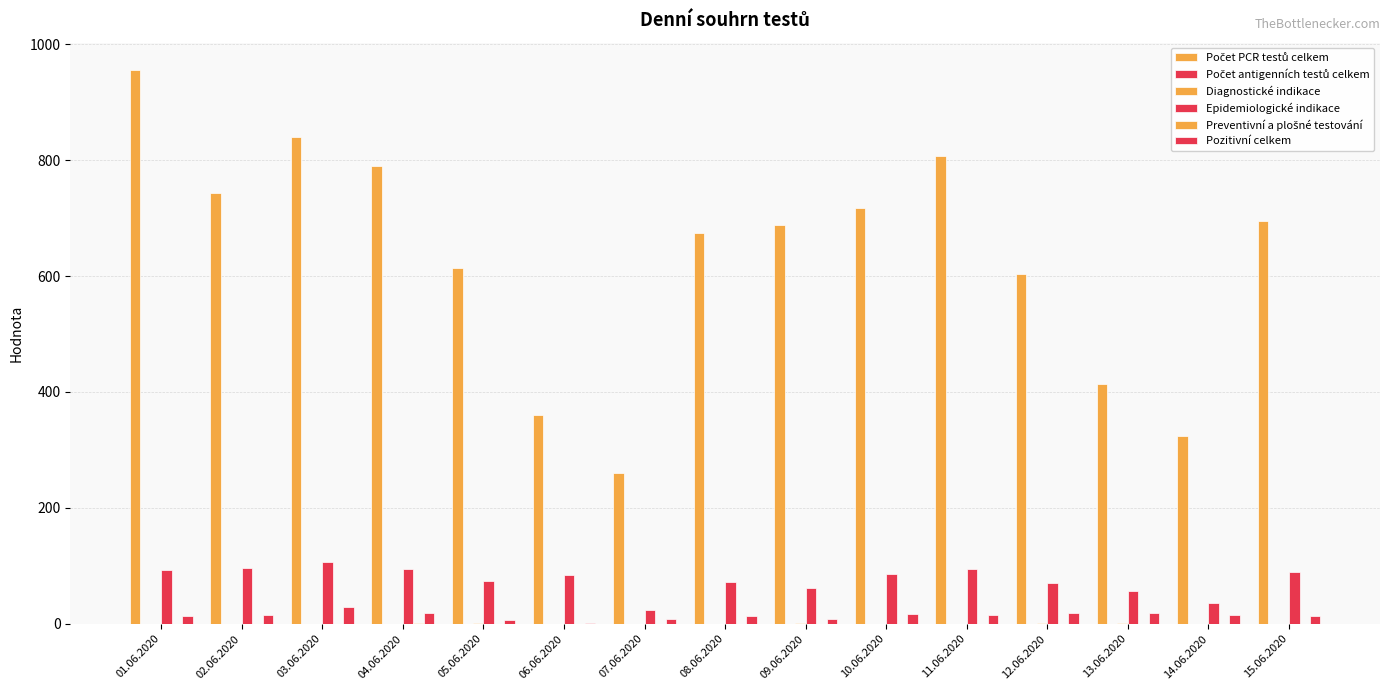

Between 02.06.2020 and 10.06.2020, which series saw the biggest shift?

Počet PCR testů celkem